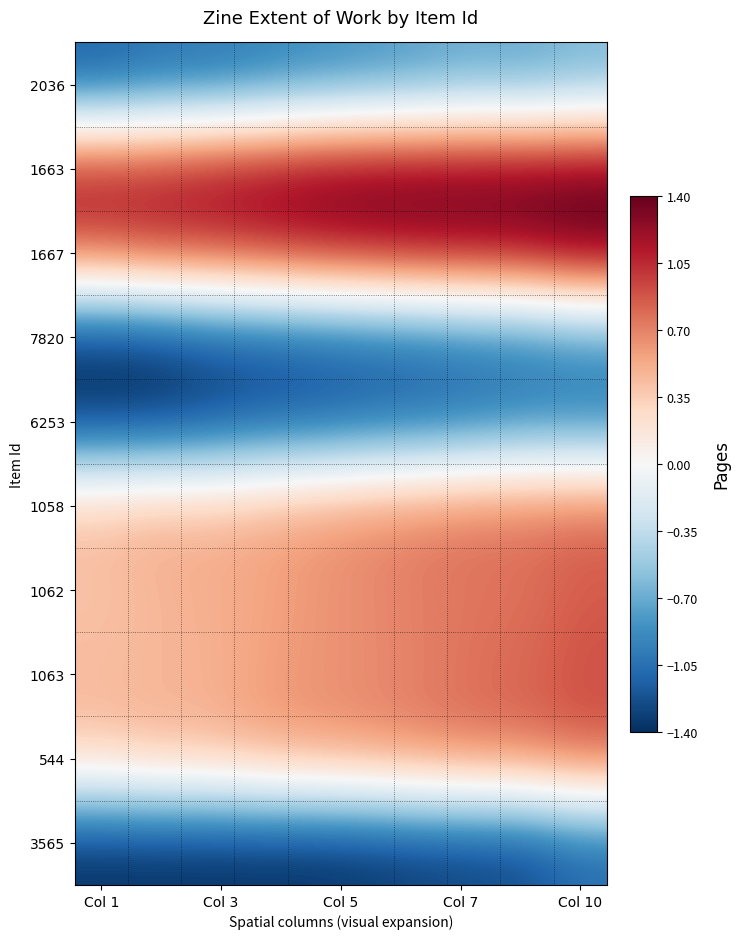

How many series are shown in this chart?

10